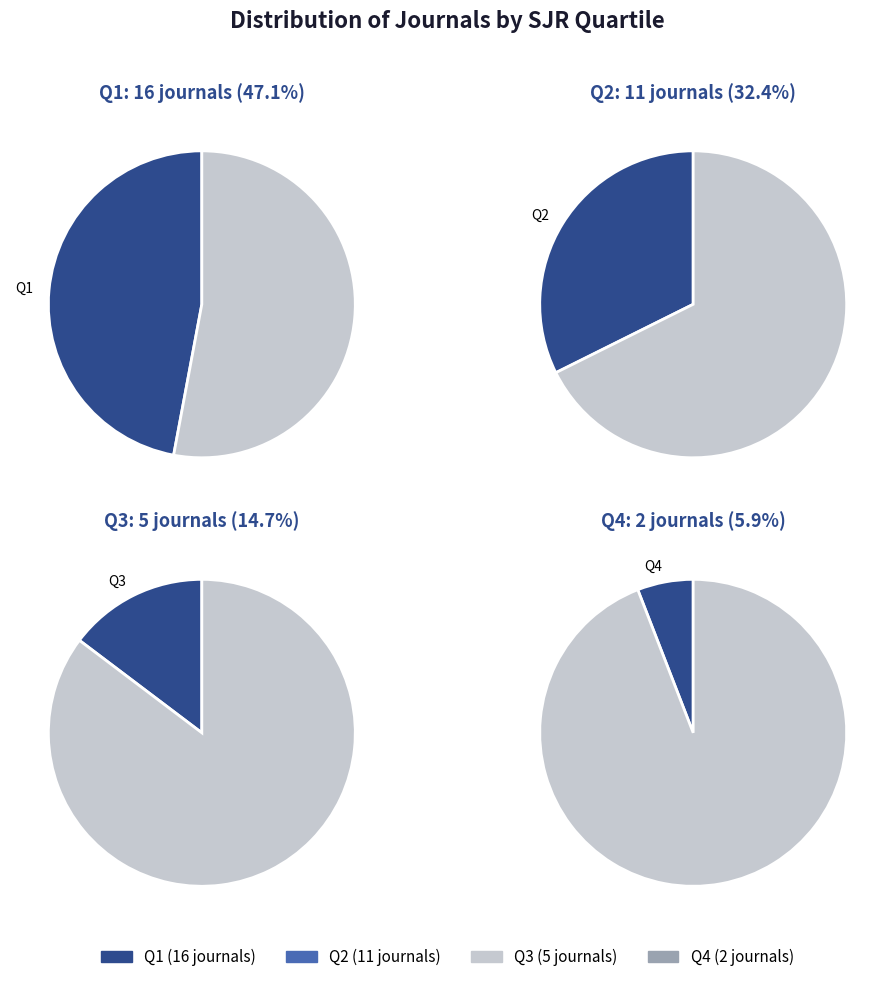

Which category has the biggest portion of the pie?

Q1